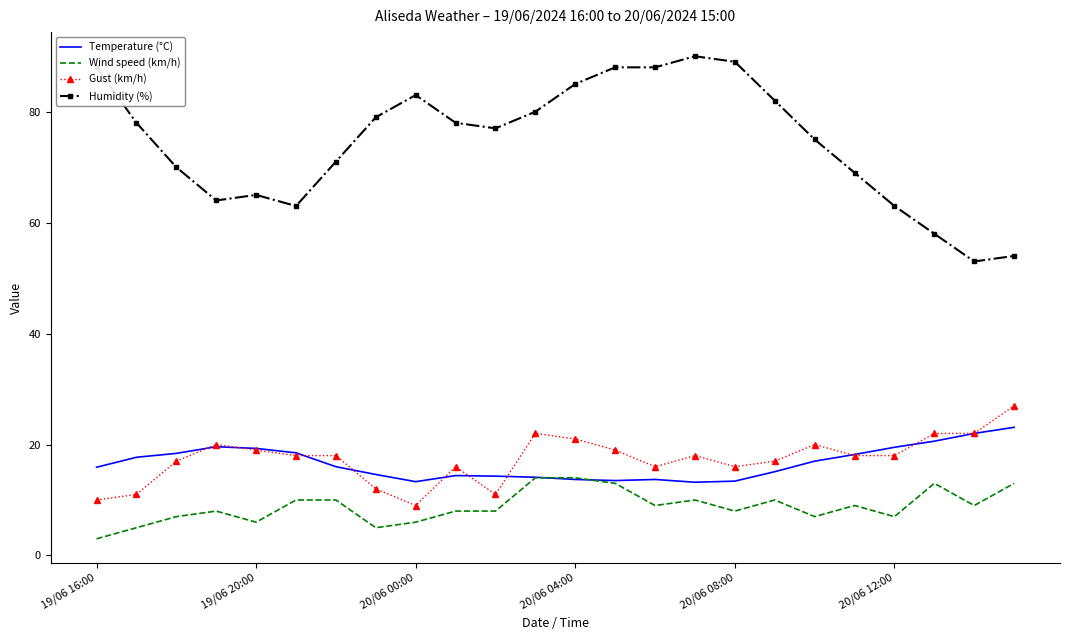

True or false: Gust (km/h) and Humidity (%) cross at least once.

False